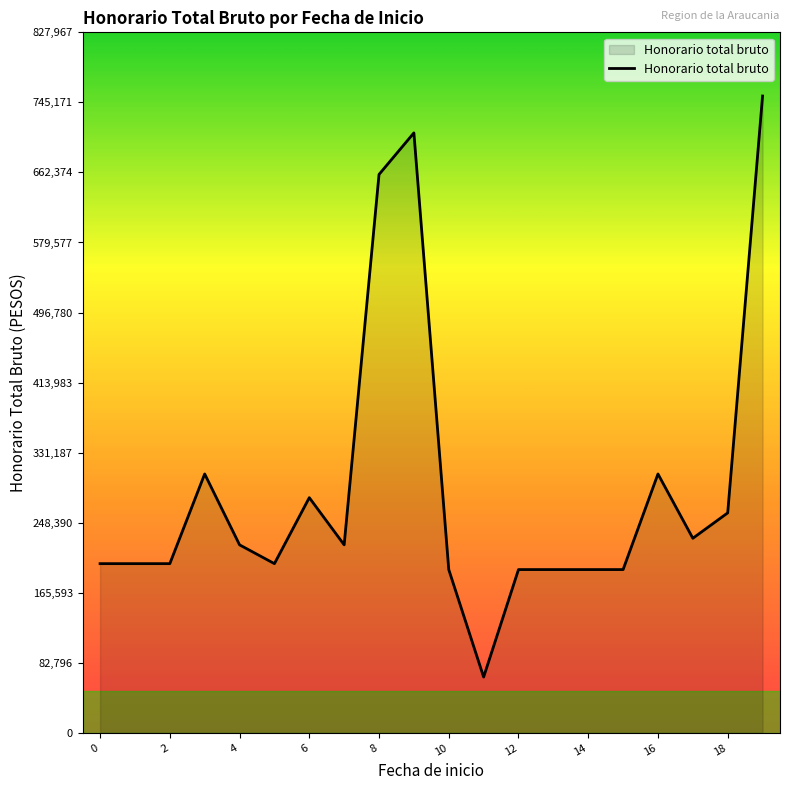

What is the smallest value displayed?

66000